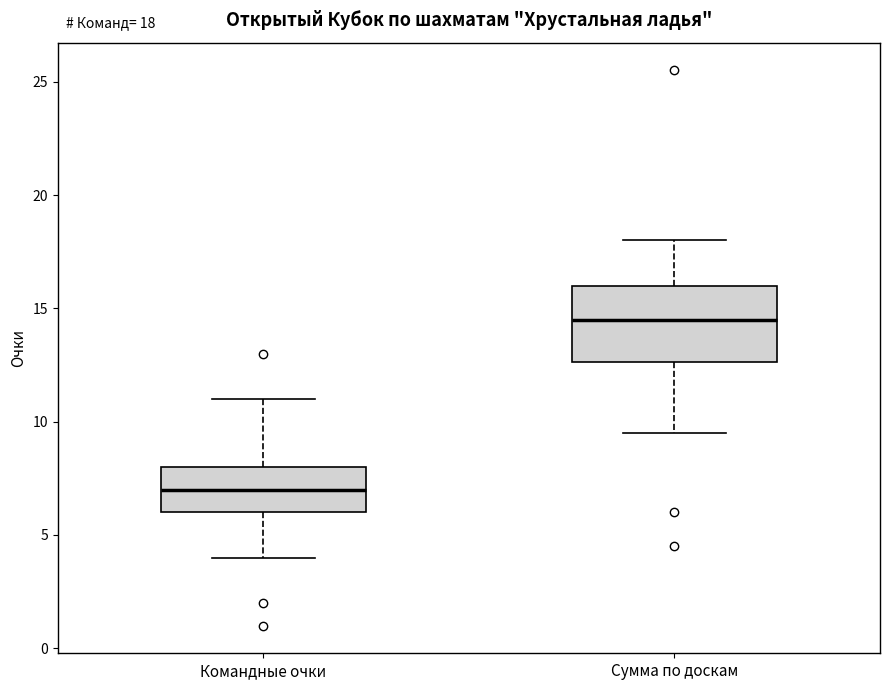

Which box's median line is the lowest?

Командные очки